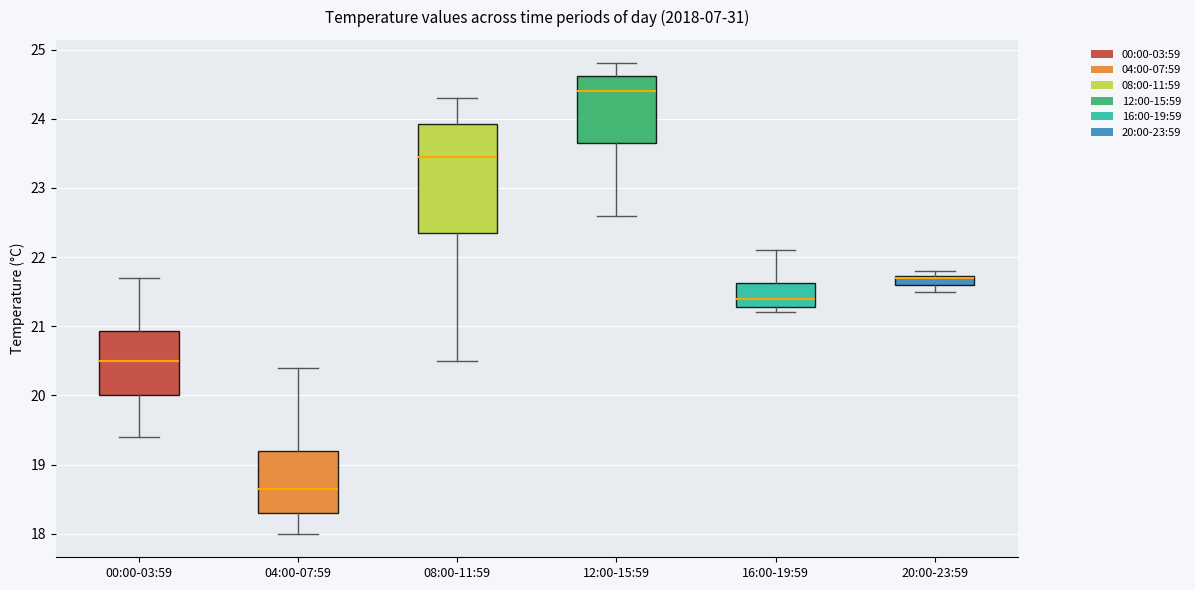

Which box is the tallest, from its lower edge to its upper edge?

08:00-11:59